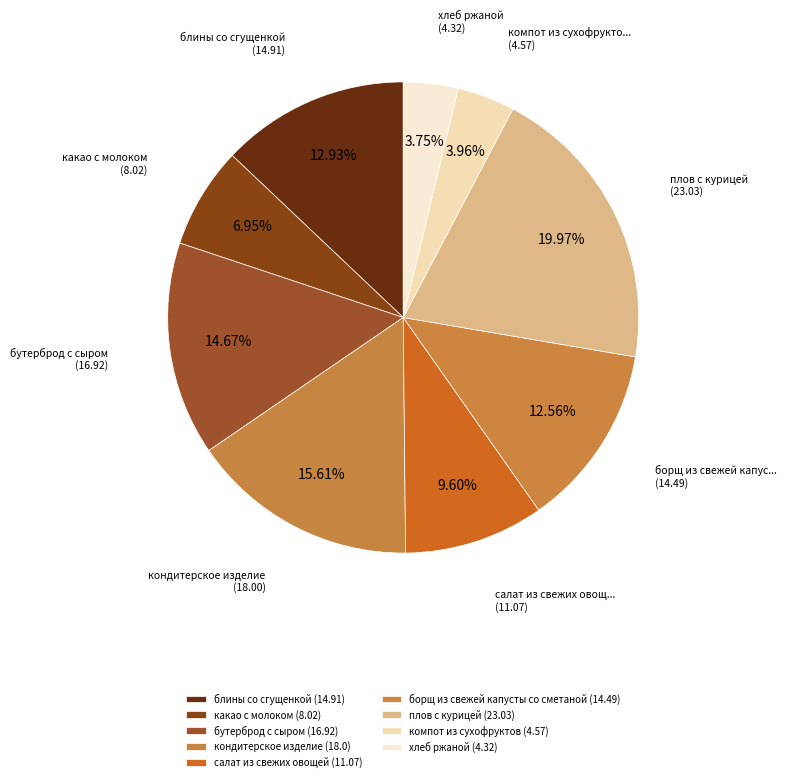

Count the number of slices in the pie.

9